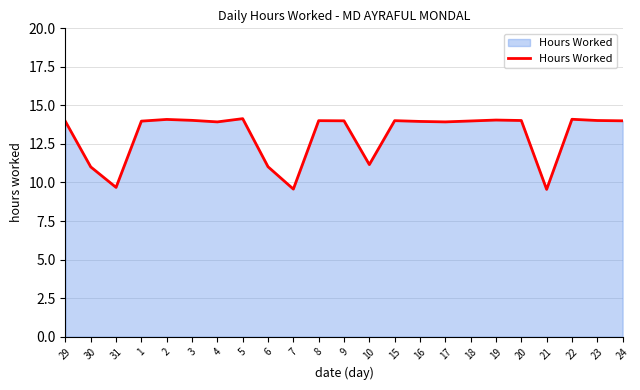

Does the chart display data point markers on the line(s)?

No